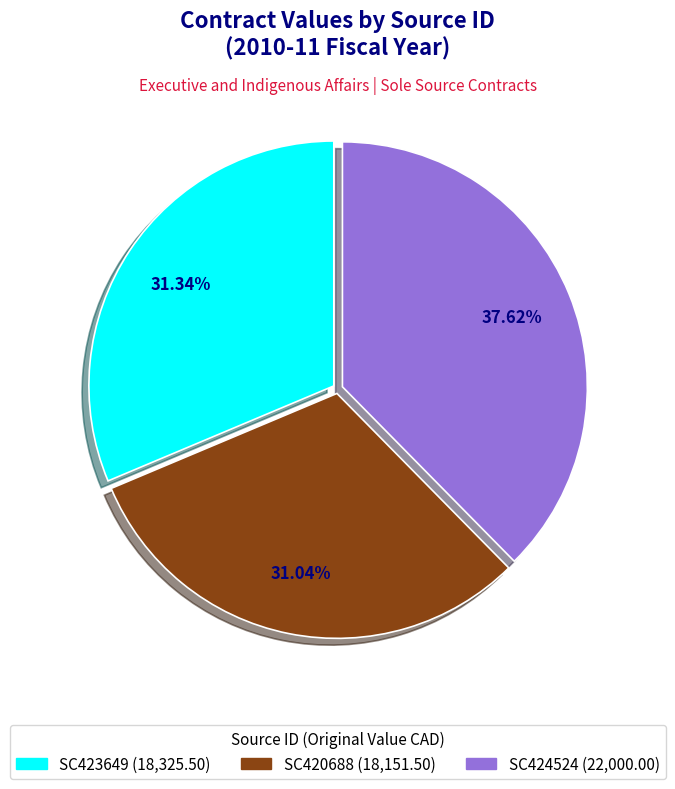

Is it true that SC424524 is 38% of the pie?

True